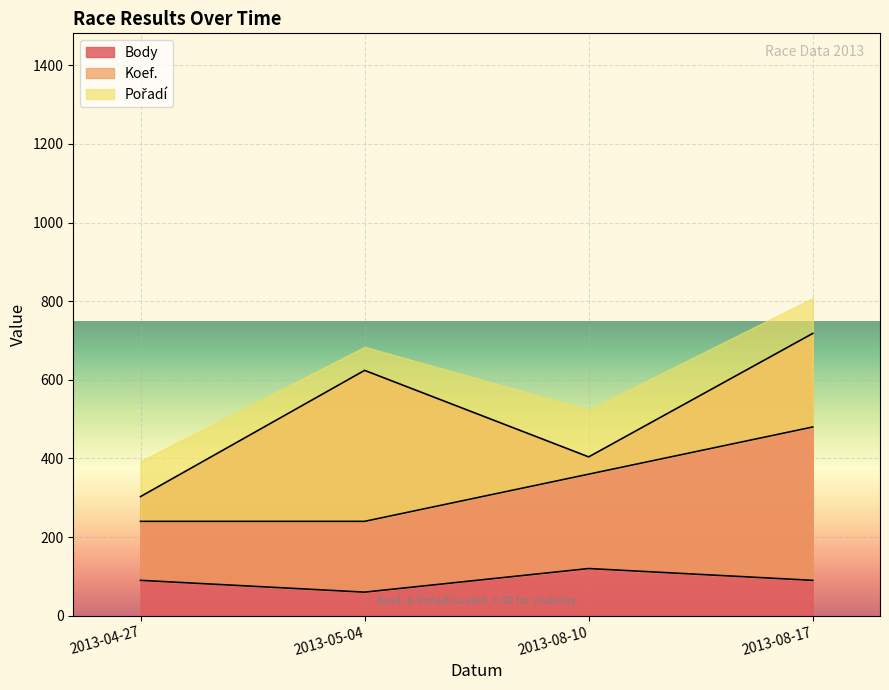

At which label does Body reach its peak?

2013-08-17